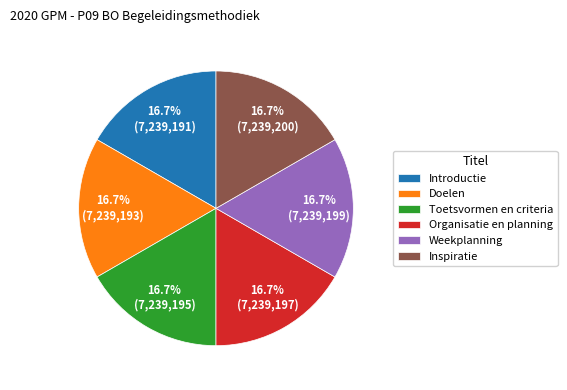

Combined, do Introductie and Toetsvormen en criteria account for over 50%?

No